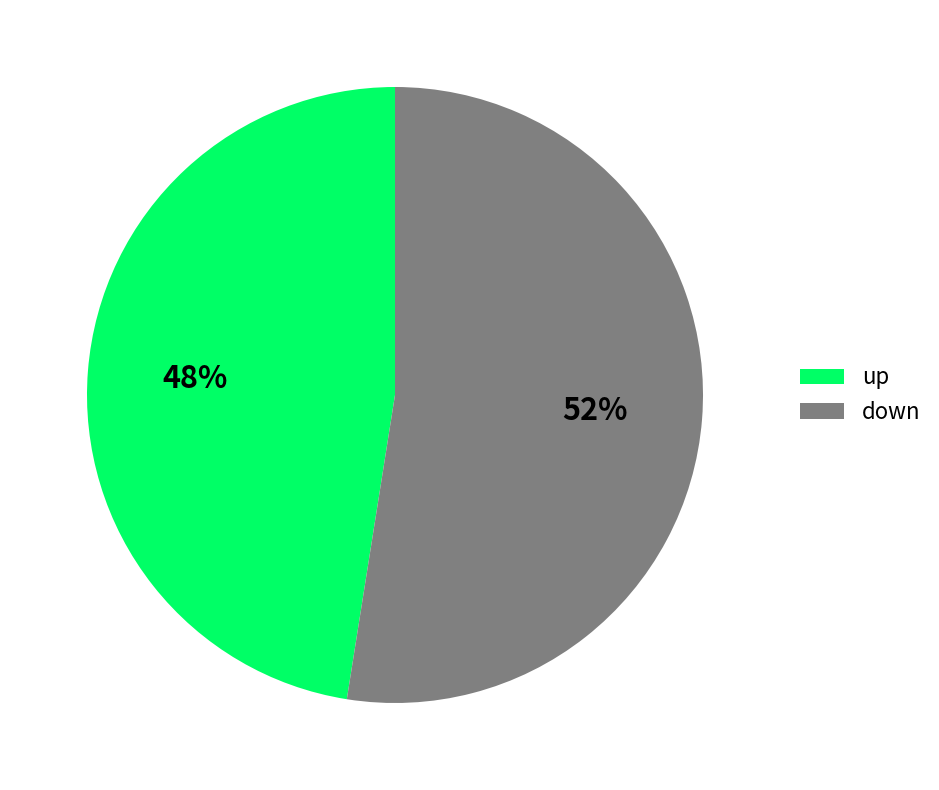

How many slices are in this pie chart?

2